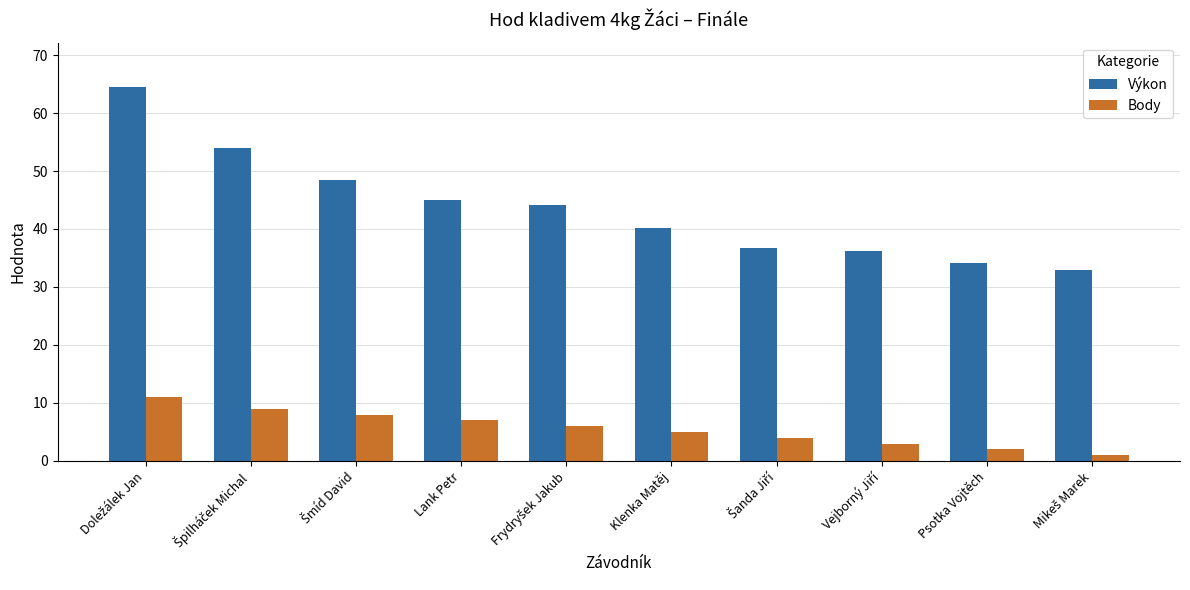

How many Body values are between 3 and 8?

6